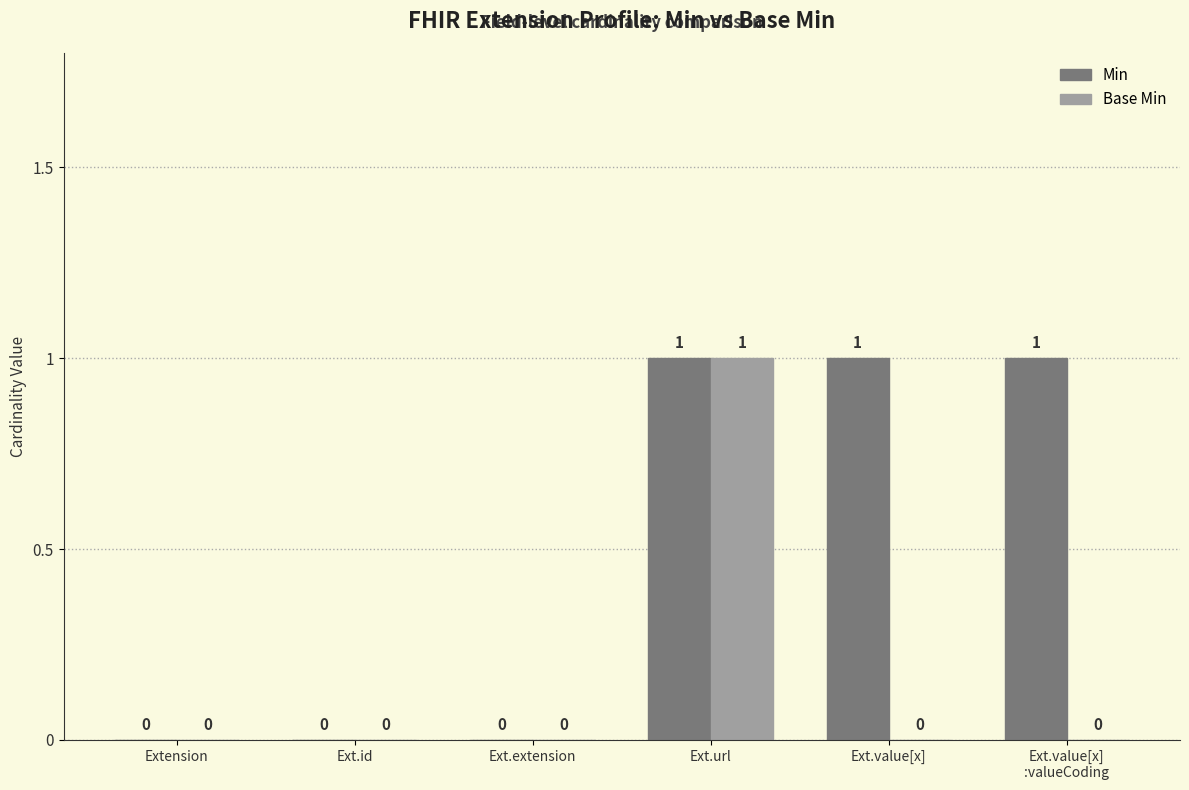

What is the maximum value for Min?

1